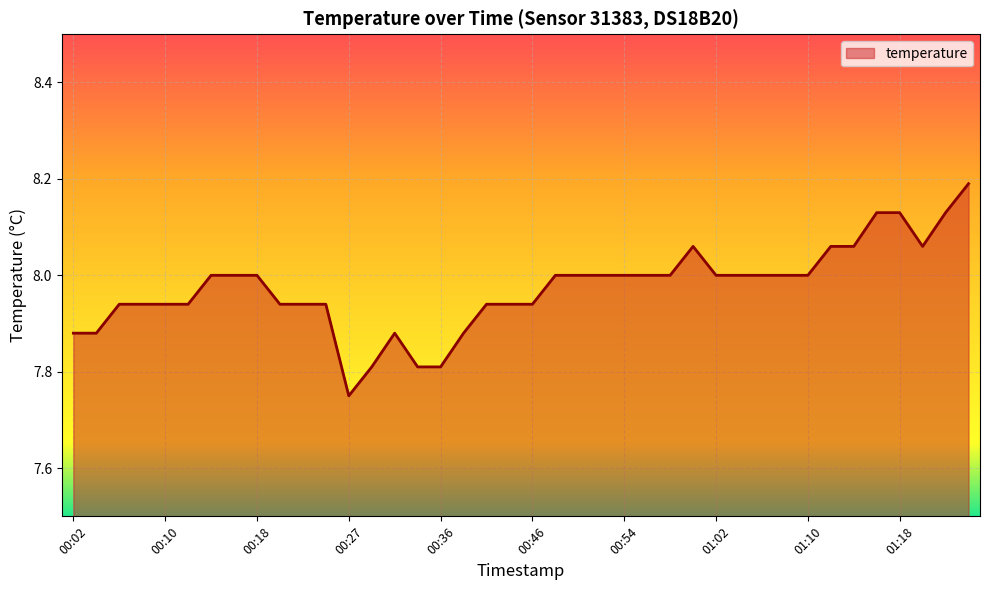

What is the difference between the maximum and minimum values?

0.4